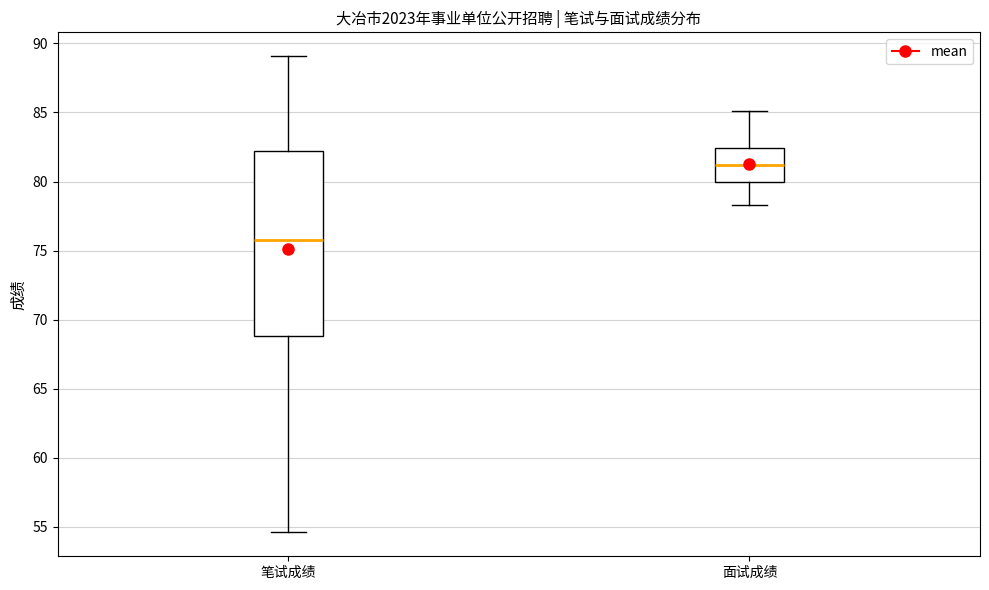

Which box has the highest median line?

面试成绩